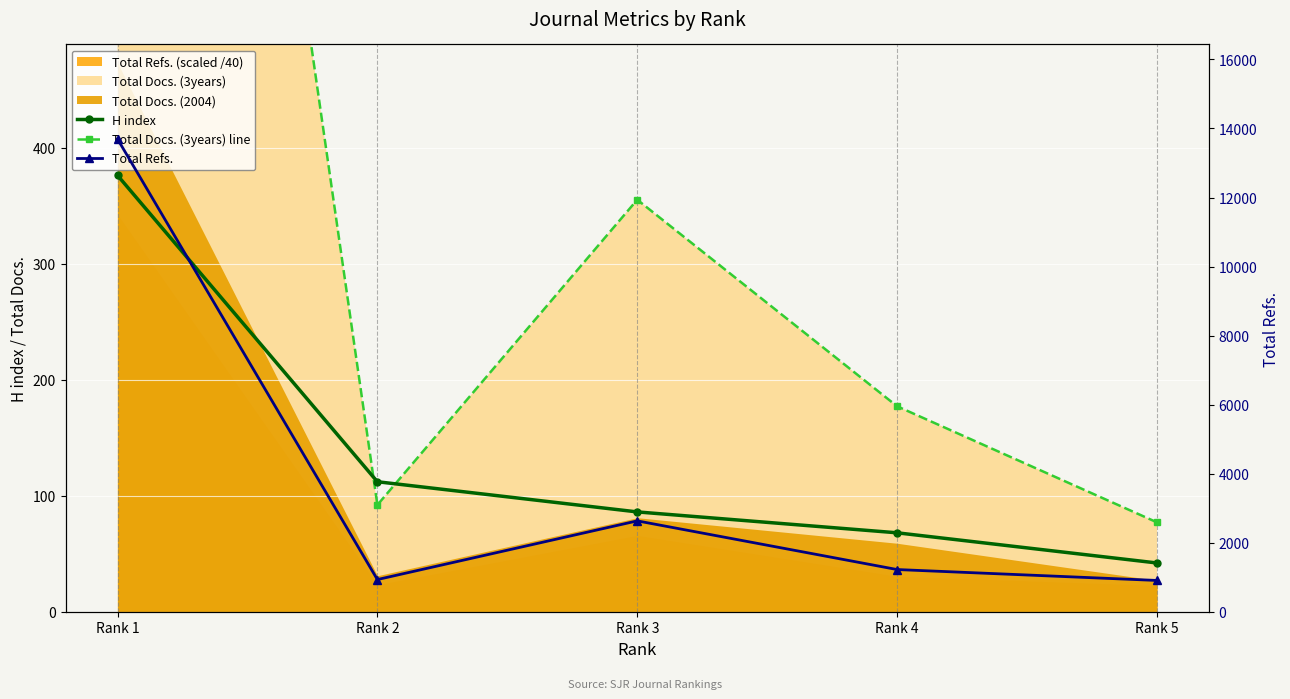

Which has a higher value, Rank 5 or Rank 3?

Rank 3